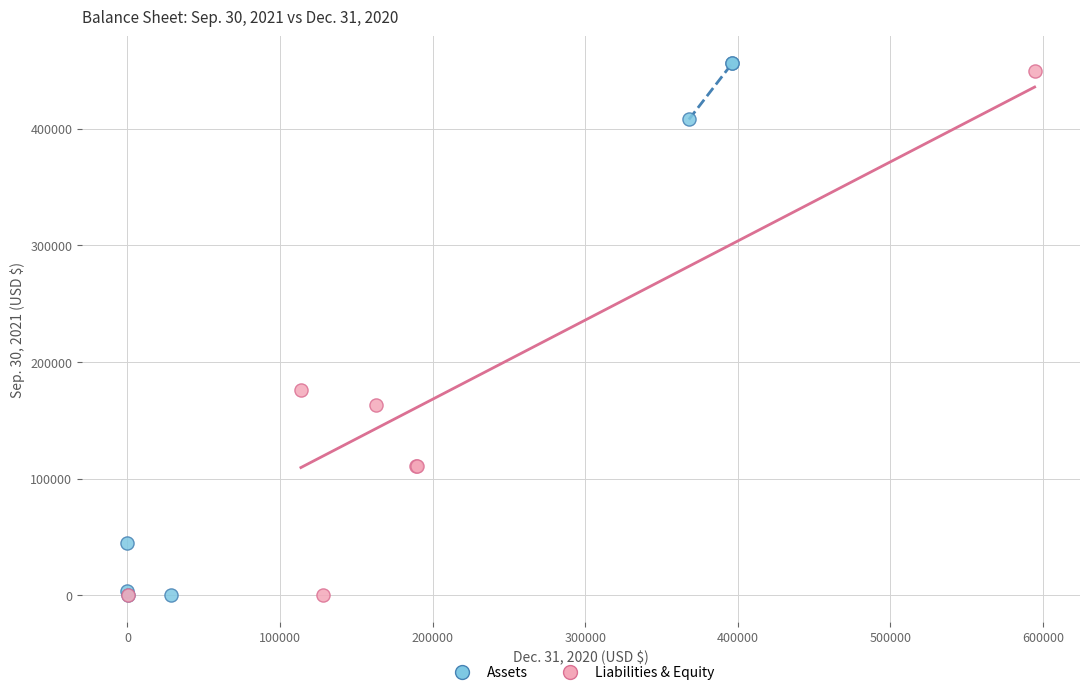

What are all the series names shown in the legend?

Assets, Liabilities & Equity